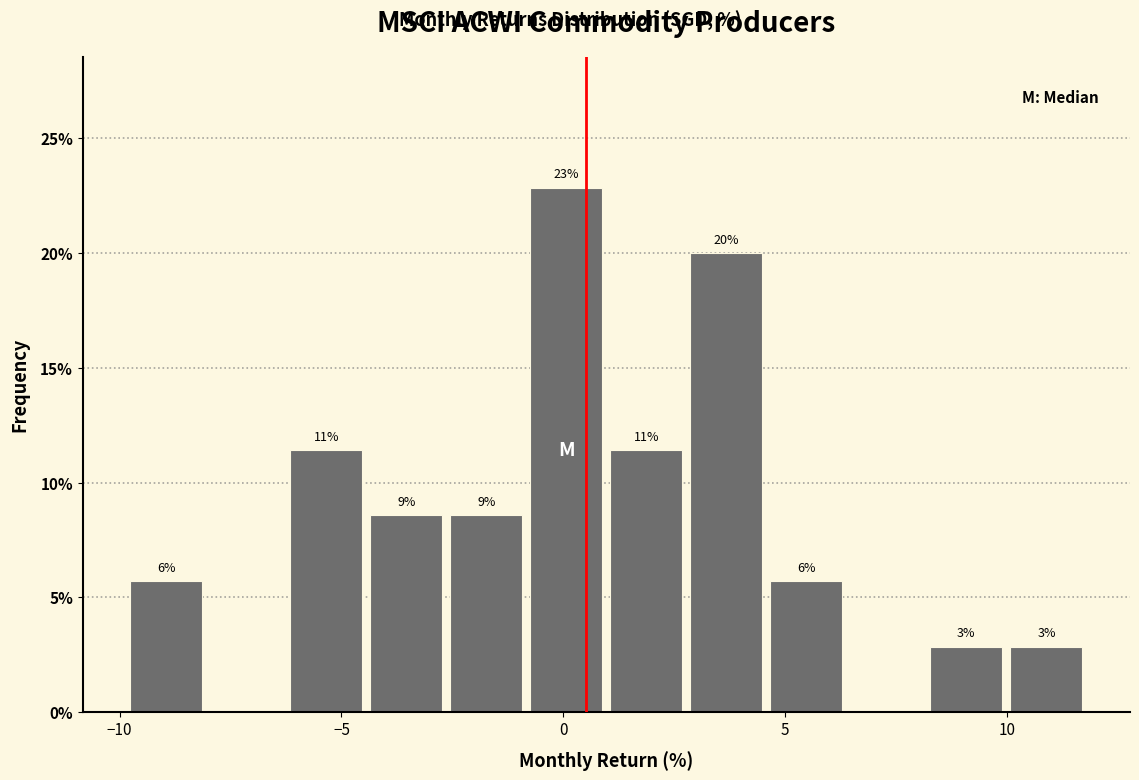

Around what value on the x-axis is the tallest bar? Give the approximate position of its centre, as read against the axis.

0.0